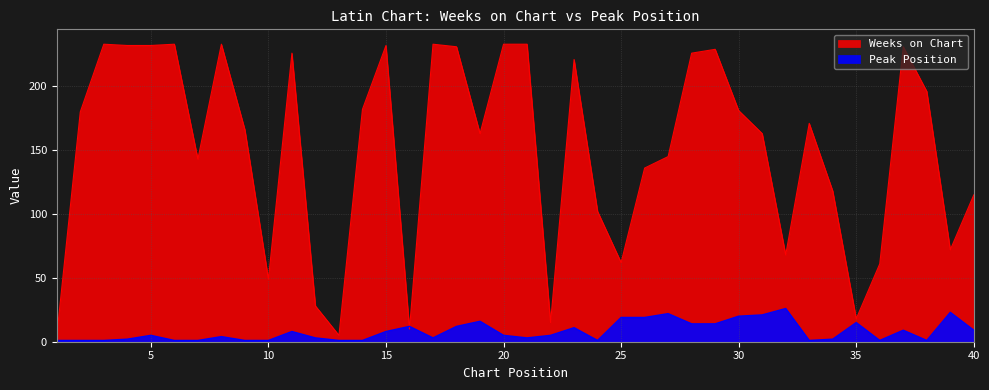

How many values in the Weeks on Chart series exceed 171?

19